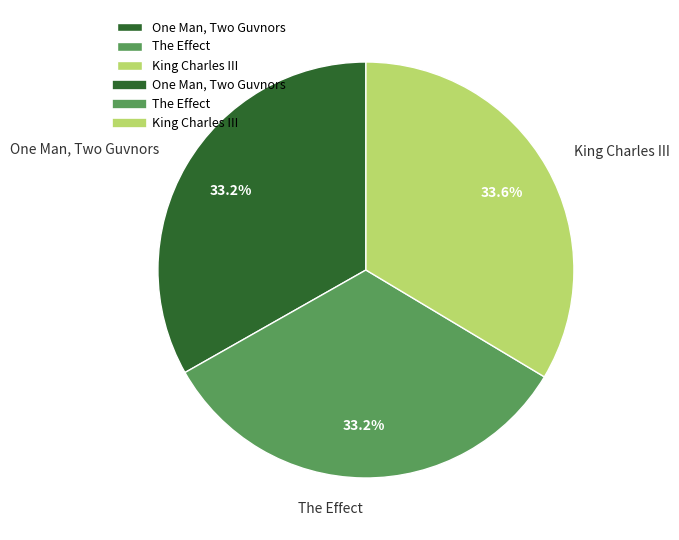

What is the ratio of the value at King Charles III to the value at The Effect?

1.0